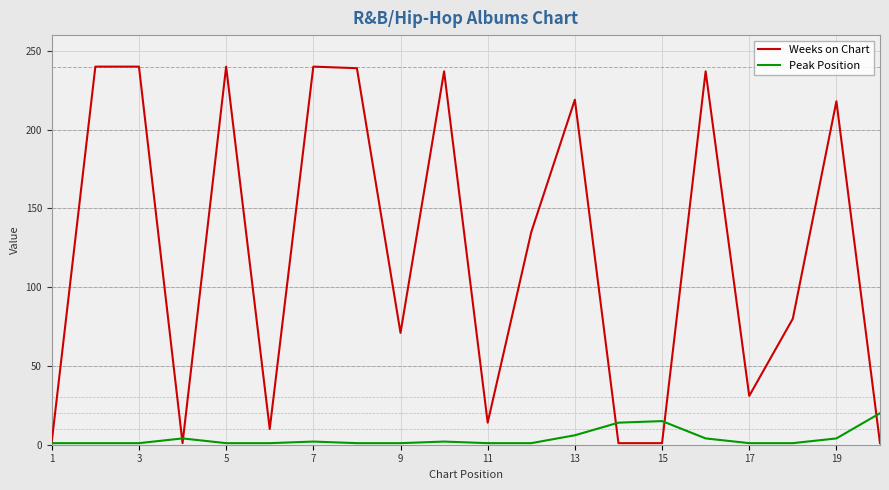

Which series has the largest range (max minus min)?

Weeks on Chart